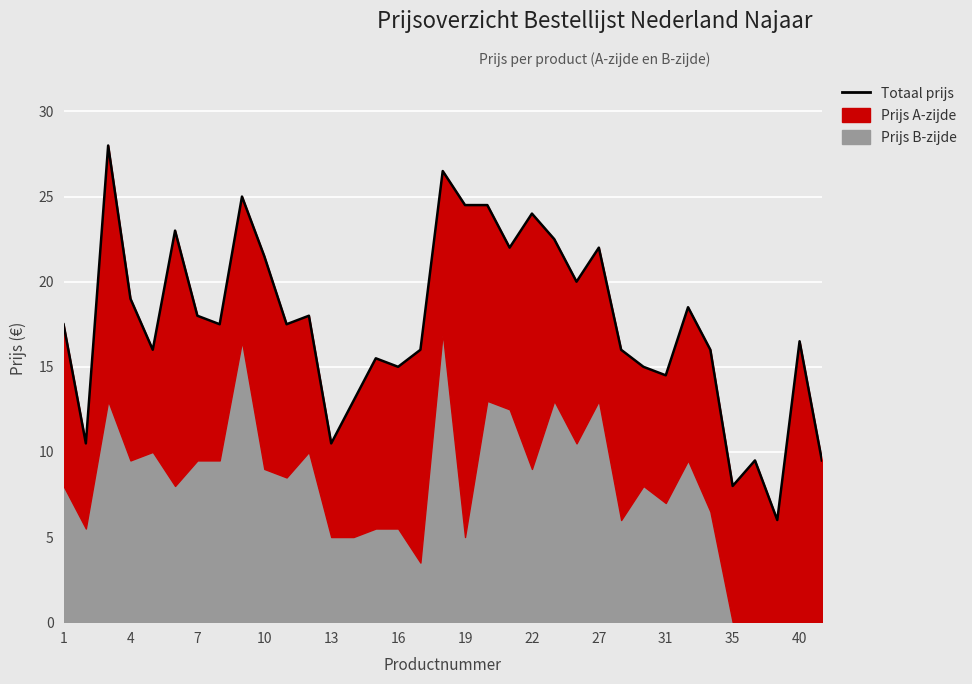

Is it true that the value at 29 is 16.0?

True